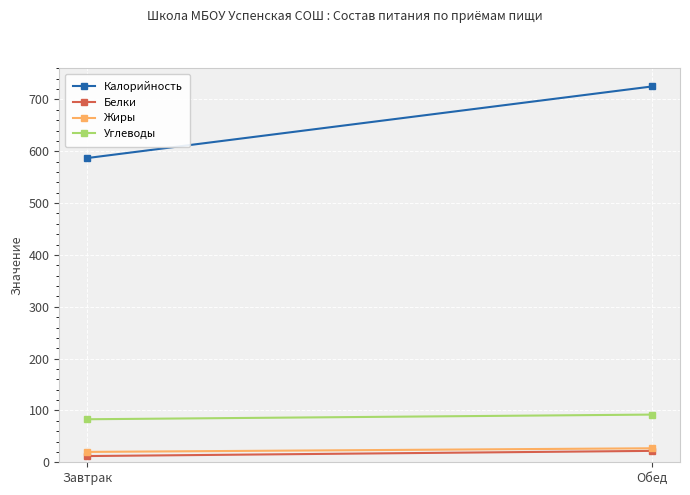

What is the maximum value shown in the chart?

725